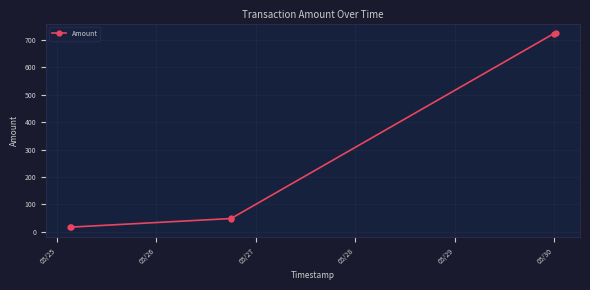

What is the minimum value shown in the chart?

16.2